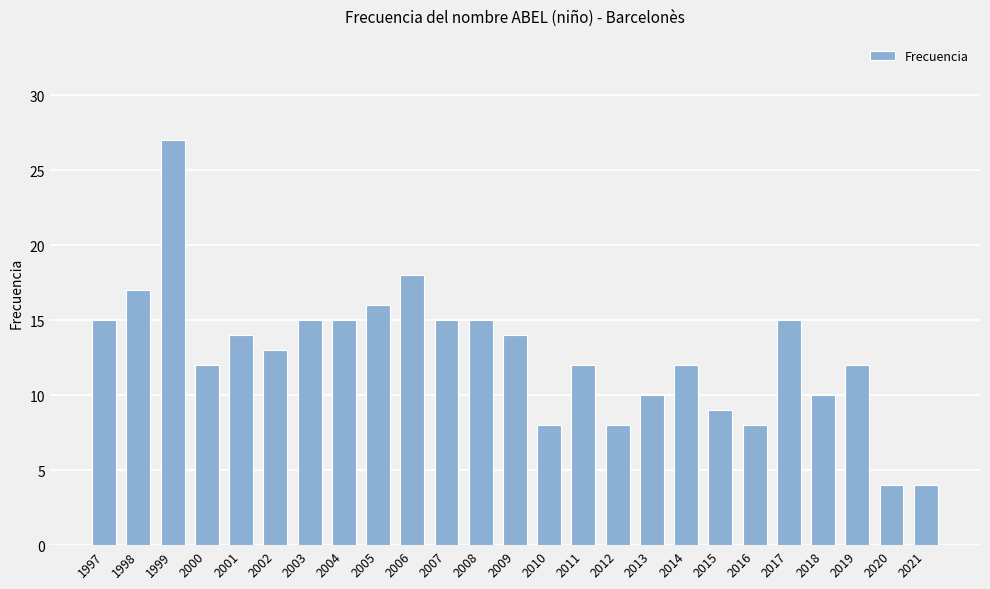

How many values are below 13?

12